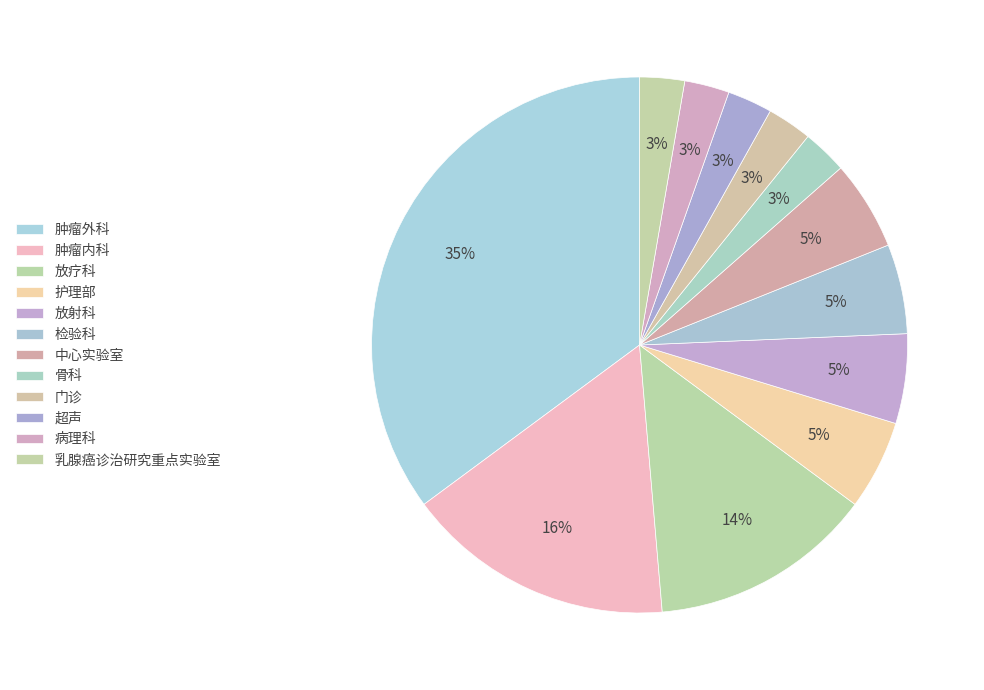

Is 护理部 the majority of the pie?

No